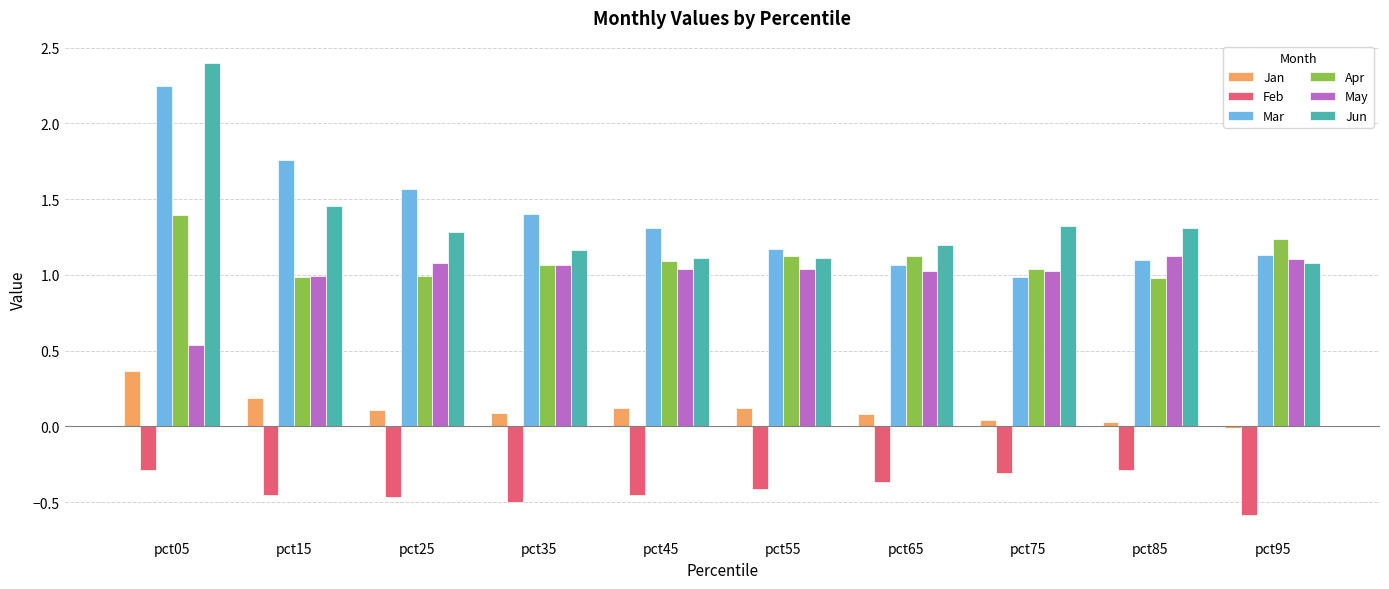

What is the maximum value for Apr?

1.4